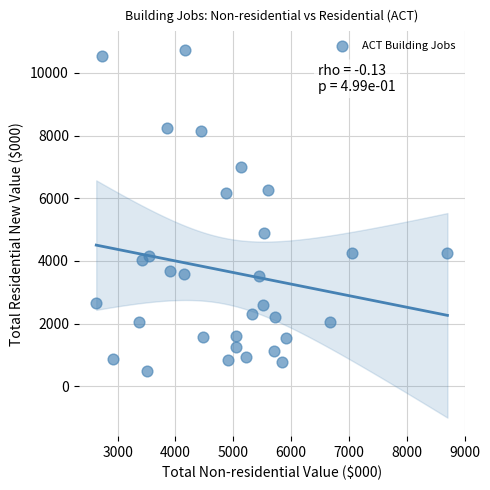

What is the range of X values (max minus min)?

6075